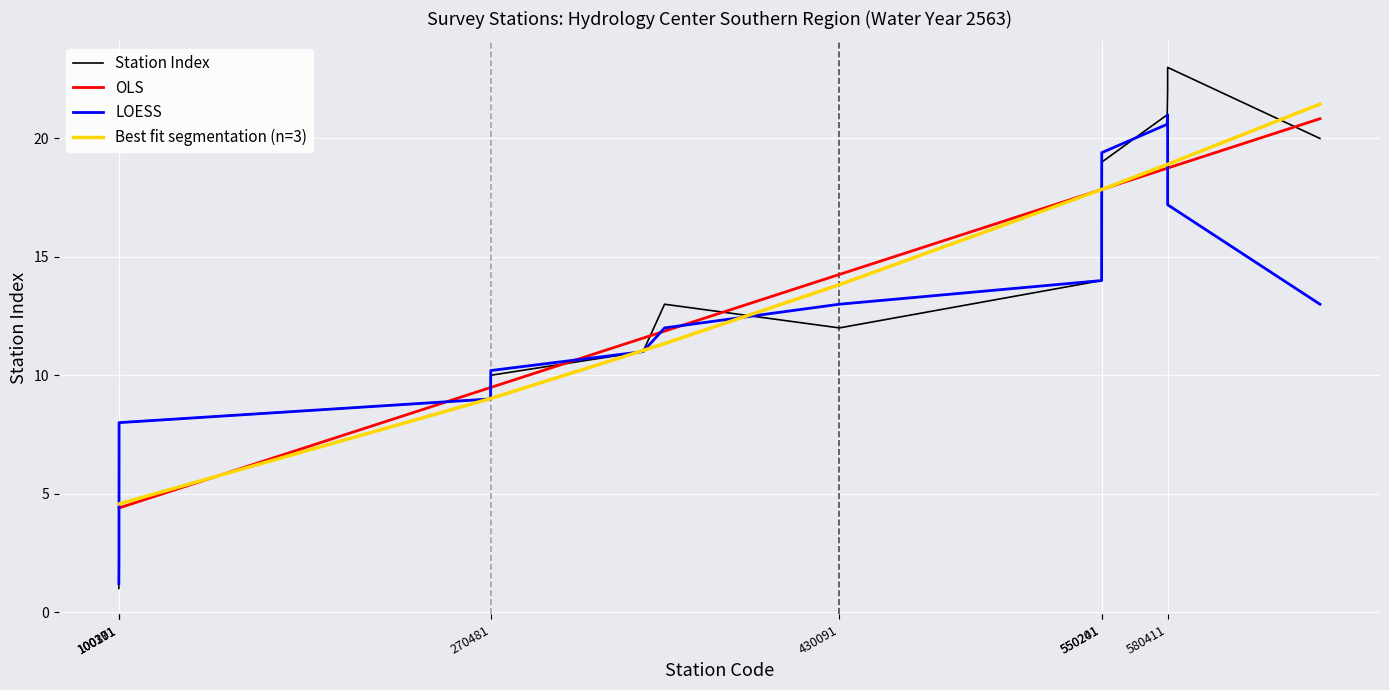

Reading left to right, what are all the values shown in this chart?

Station Index: 1.0	2.0	3.0	4.0	5.0	6.0	7.0	8.0	9.0	10.0	11.0	13.0	12.0	14.0	15.0	16.0	17.0	18.0	19.0	21.0	22.0	23.0	20.0
OLS: 4.4	4.4	4.4	4.4	4.4	4.4	4.4	4.4	9.5	9.5	11.6	11.9	14.3	17.8	17.8	17.8	17.8	17.8	17.8	18.7	18.7	18.7	20.8
LOESS: 1.2	2.0	3.0	4.0	5.0	6.0	7.0	8.0	9.0	10.2	11.0	12.0	13.0	14.0	14.8	16.0	17.0	18.2	19.4	20.6	21.0	17.2	13.0
Best fit segmentation (n=3): 4.6	4.6	4.6	4.6	4.6	4.6	4.6	4.6	9.0	9.0	11.0	11.3	13.8	17.8	17.8	17.8	17.8	17.8	17.8	18.9	18.9	18.9	21.5